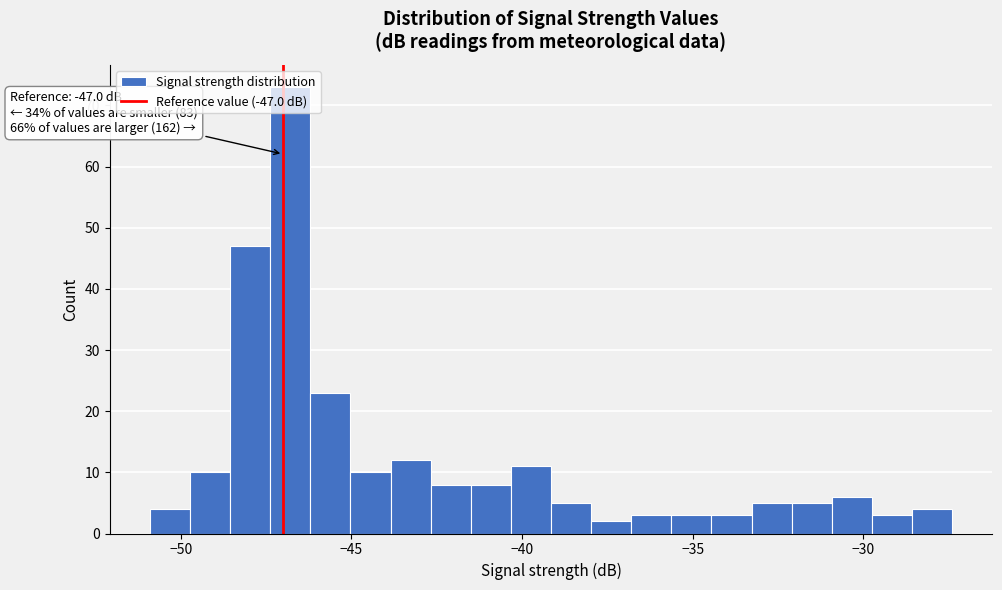

Read against the x-axis, roughly where is the centre of the tallest bar?

-47.0